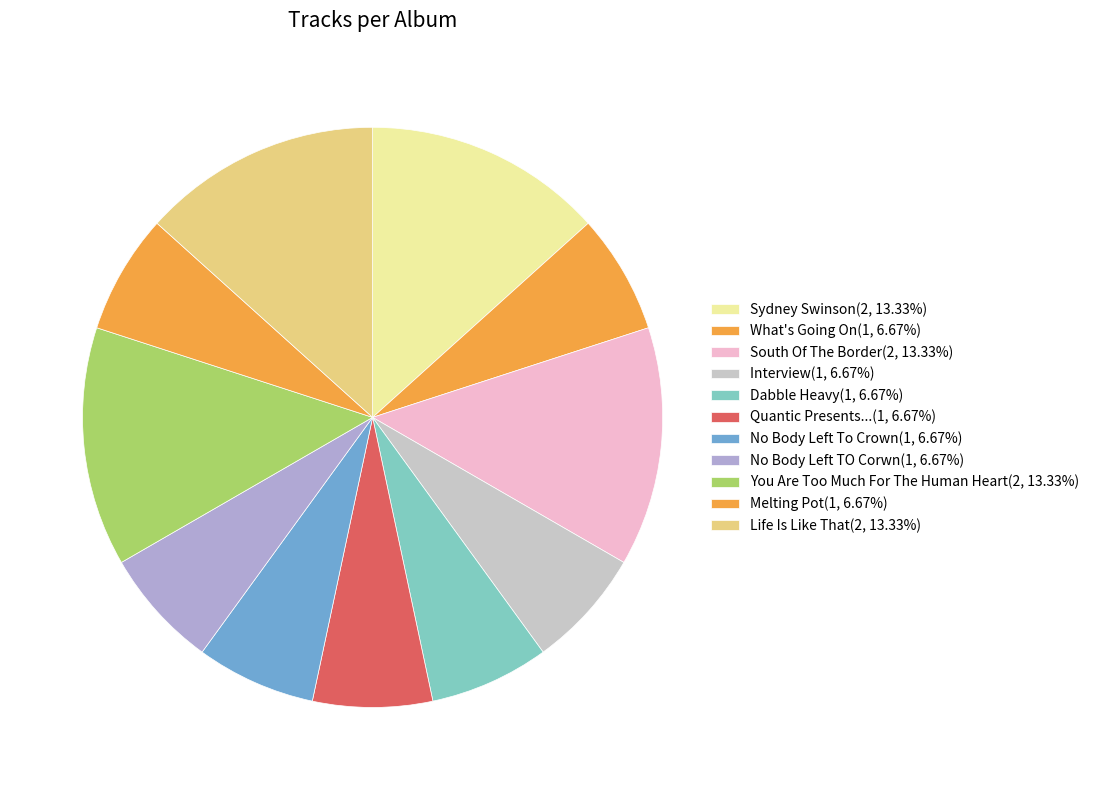

Combined, do Quantic Presents... and What's Going On account for over 50%?

No